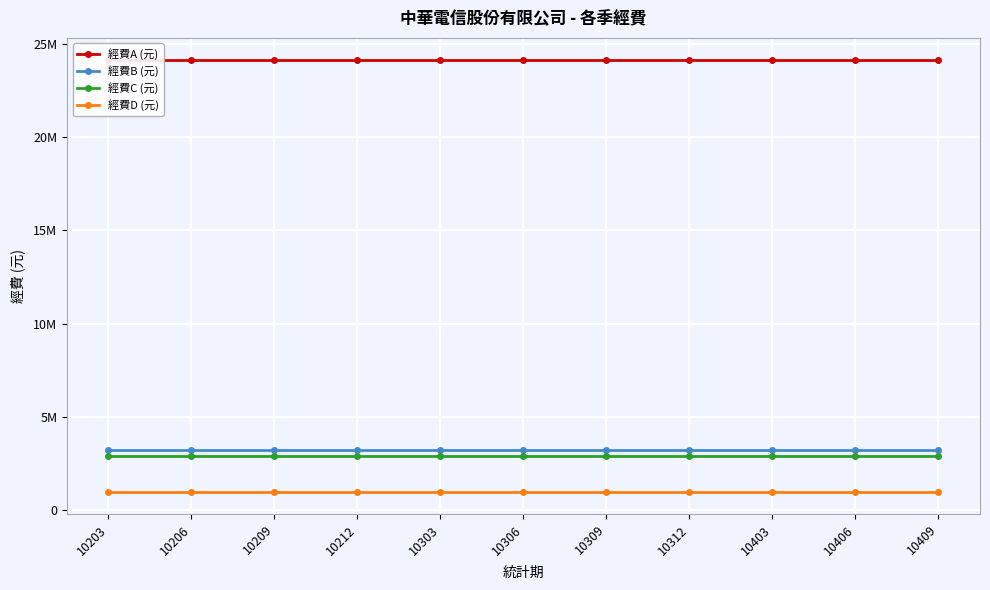

What value does the 經費A (元) series have at 10309?

24144425